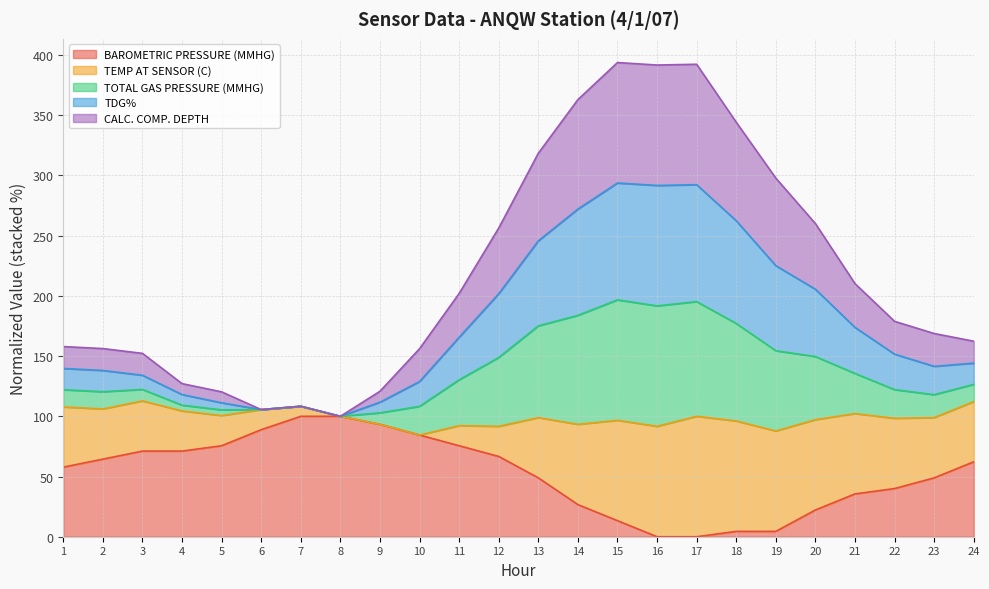

The value of BAROMETRIC PRESSURE (MMHG) at 6 is 88.9. True or false?

True